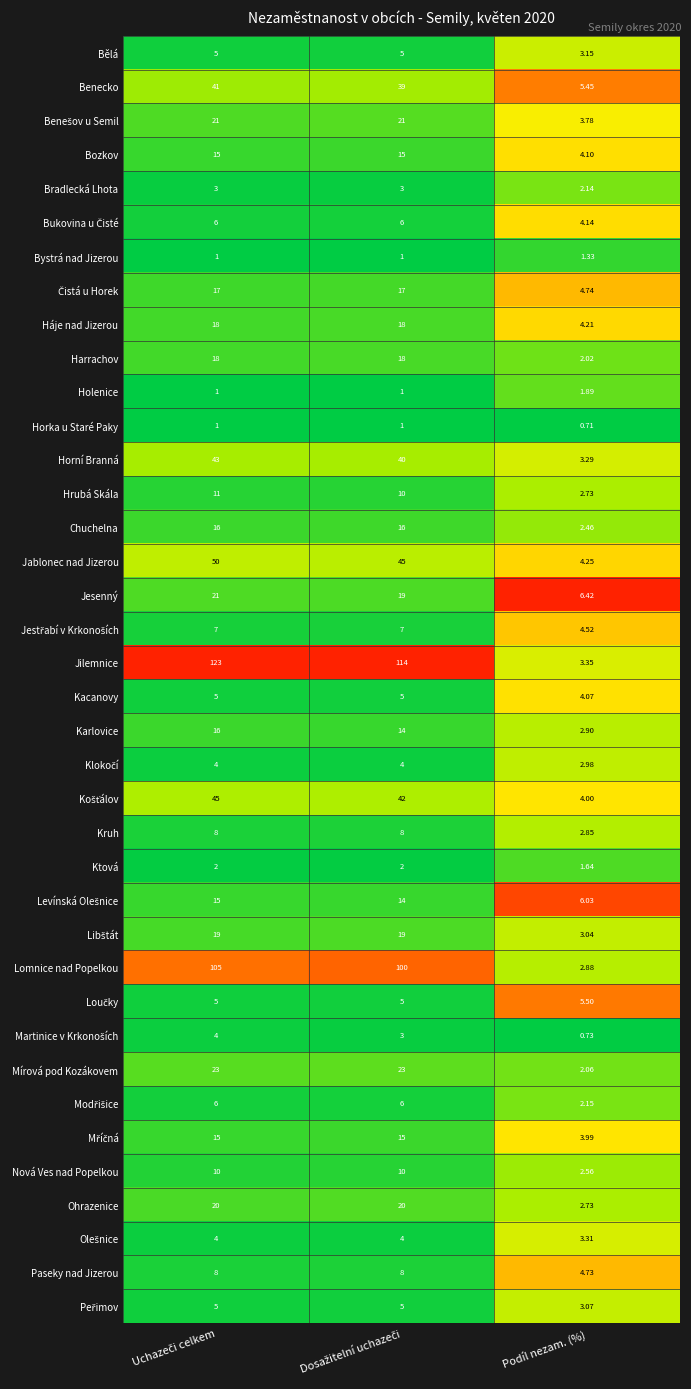

Which series has the largest total across all categories?

Jilemnice